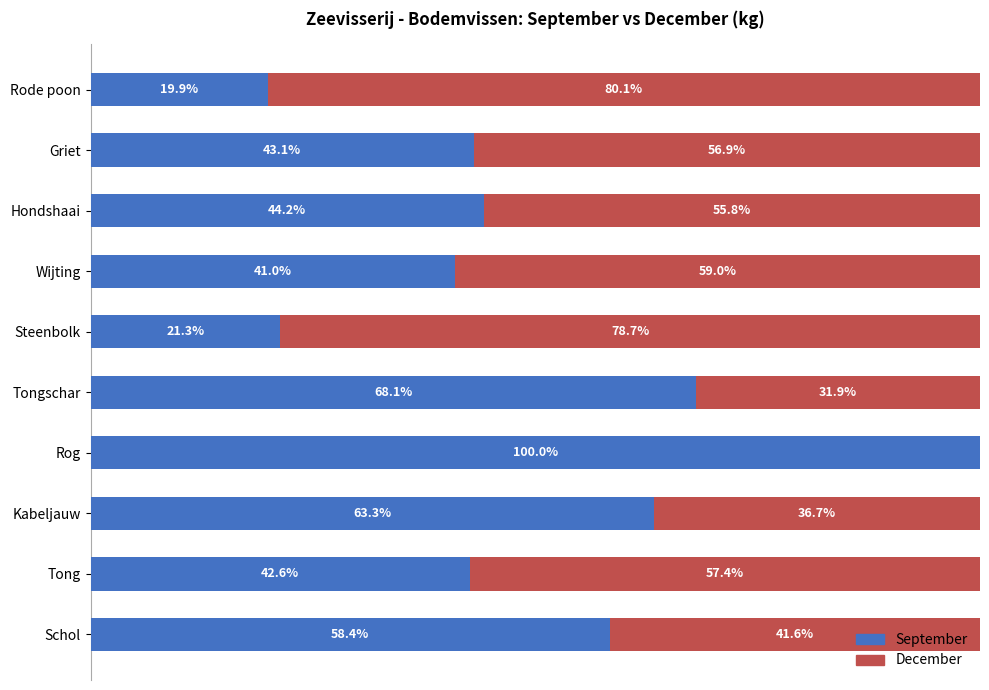

Which category has the highest value in the September series?

Rog